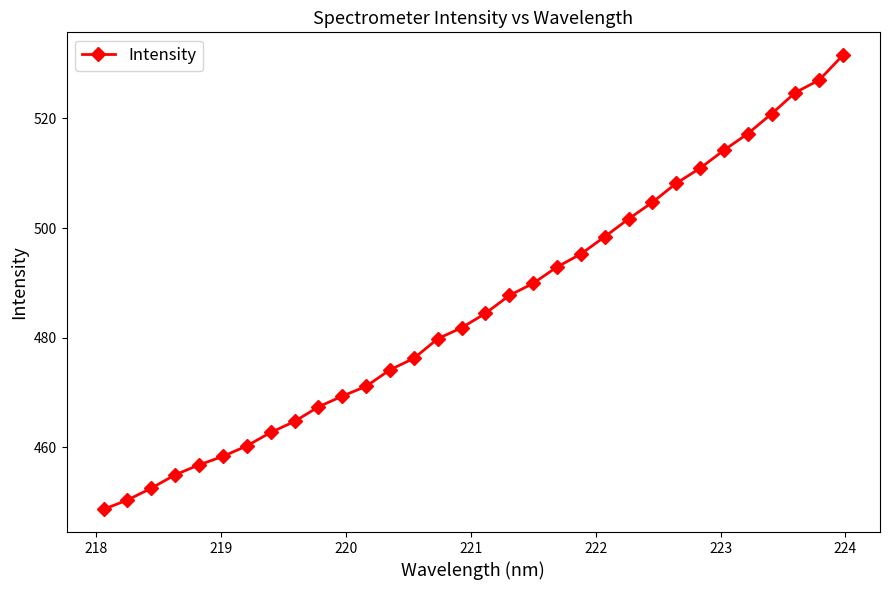

True or false: there are more than 2 points higher than both neighbors.

False